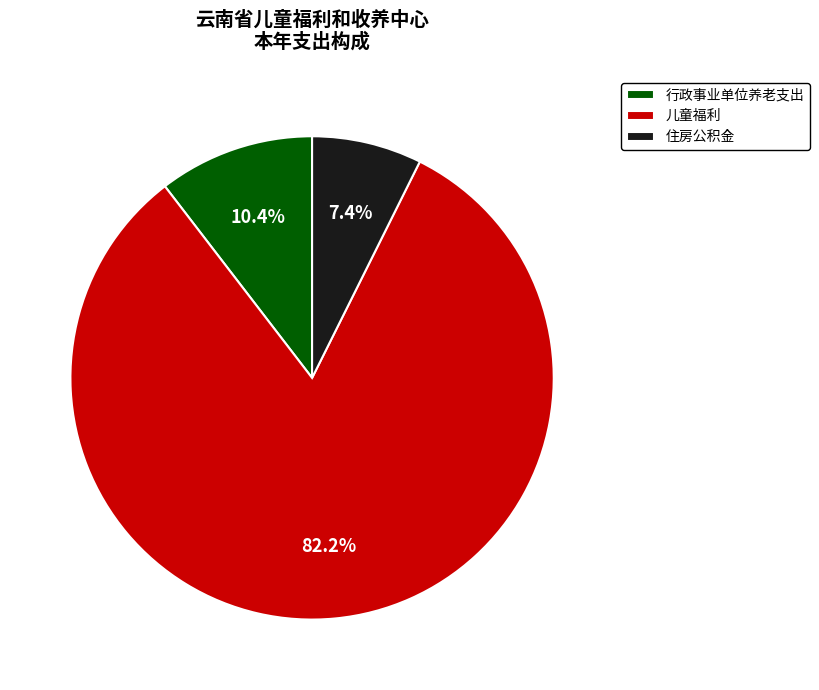

What is the largest slice in the pie chart?

儿童福利